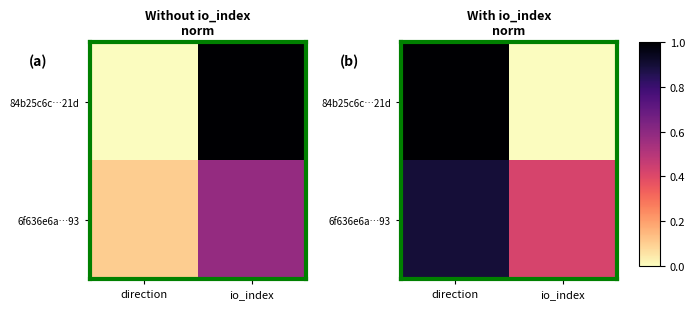

Which has a higher value, io_index or direction?

direction